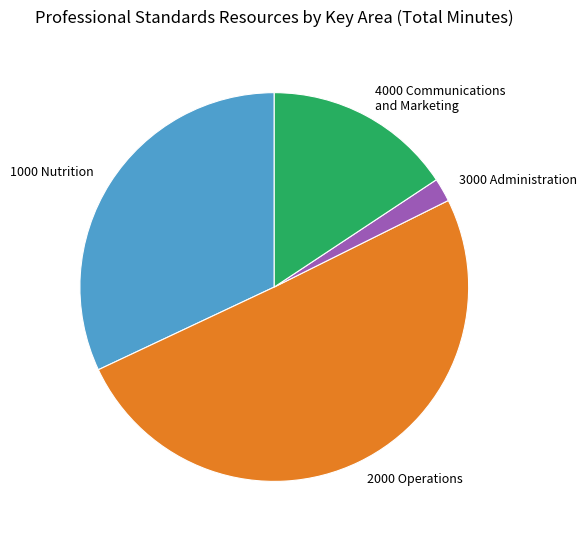

Rank the categories by value from highest to lowest.

2000 Operations, 1000 Nutrition, 4000 Communications and Marketing, 3000 Administration